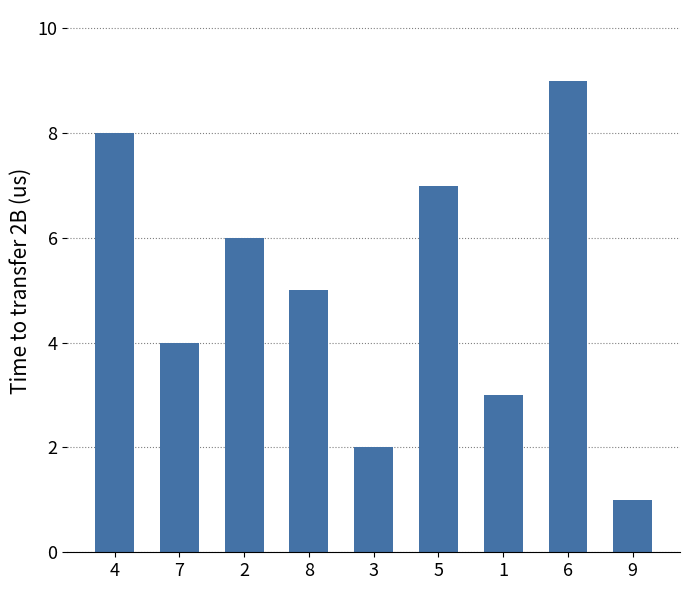

What is the average value?

5